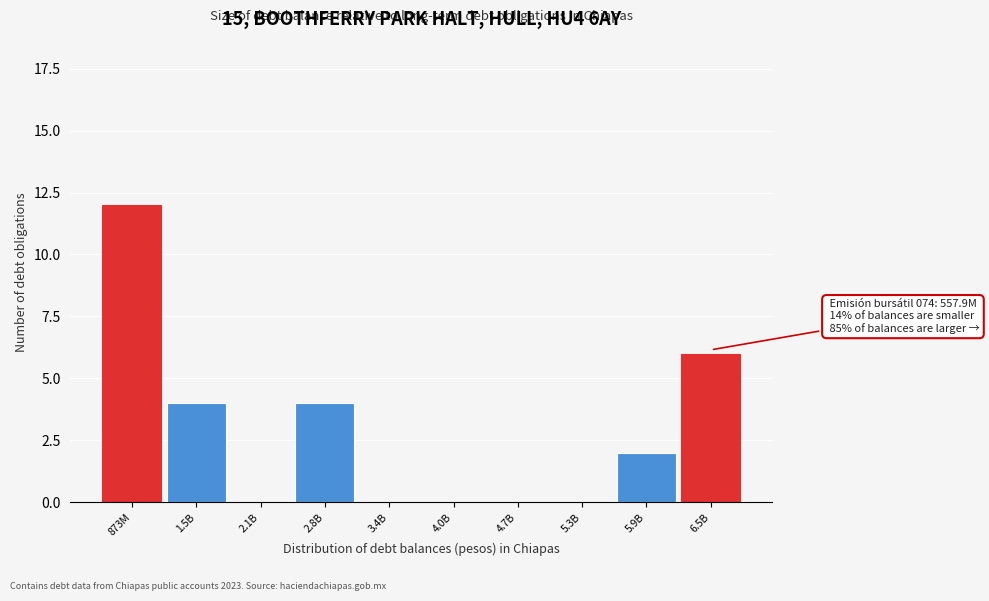

Reading left to right, list all the values displayed in this chart.

873M=12	1.5B=4	2.1B=0	2.8B=4	3.4B=0	4.0B=0	4.7B=0	5.3B=0	5.9B=2	6.5B=6